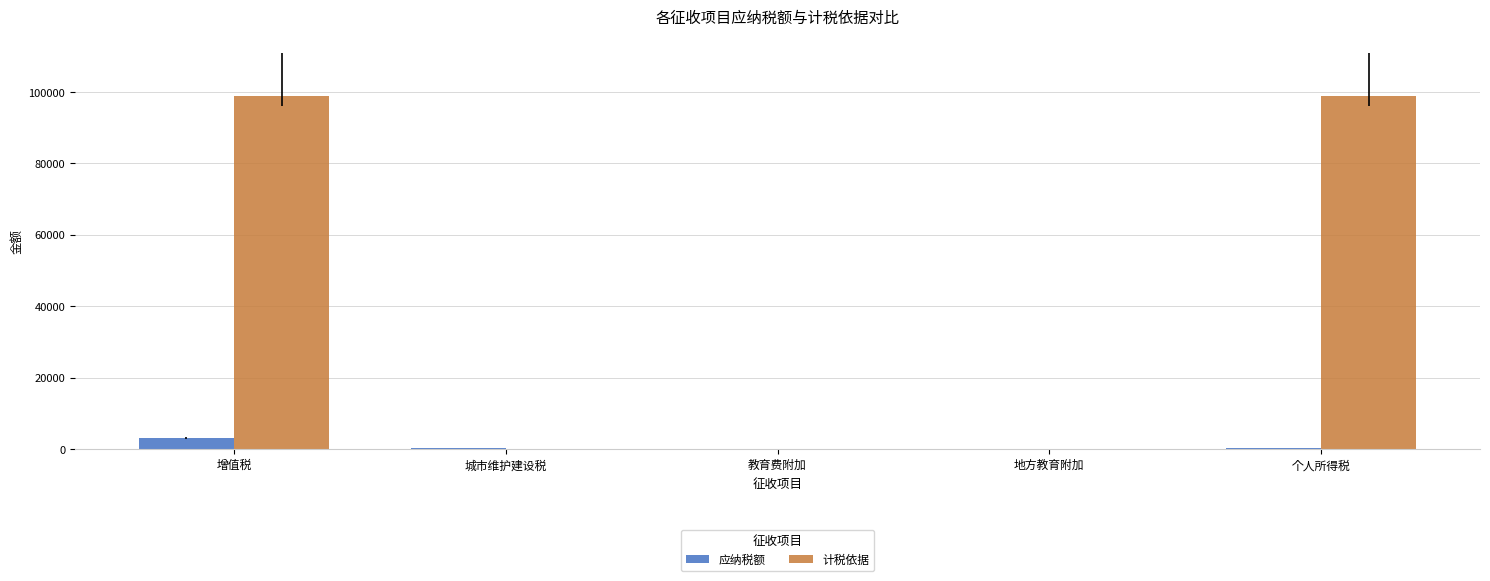

What is the sum of all 应纳税额 values?

3643.2